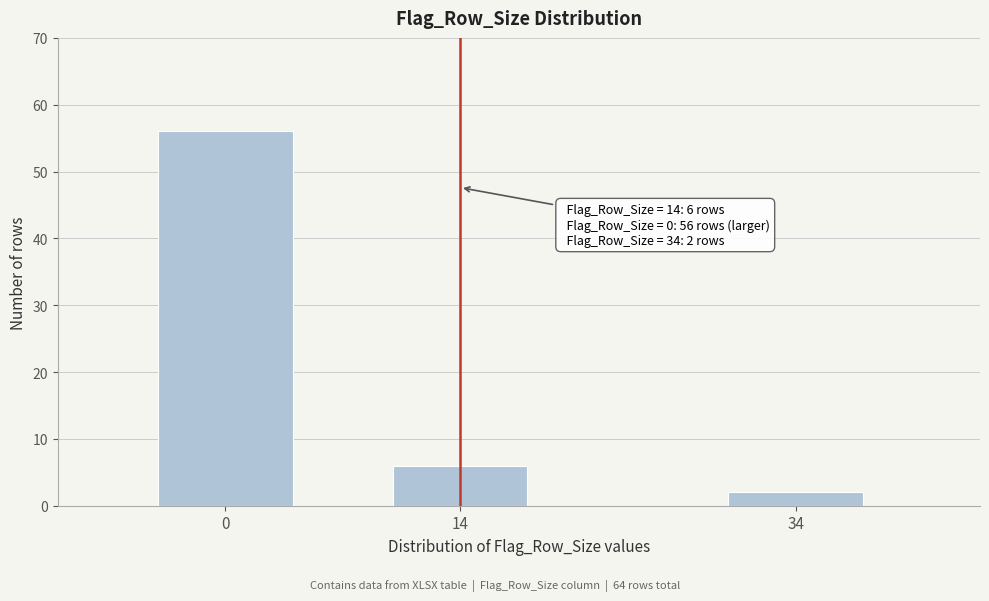

Reading right to left, what are all the values shown in this chart?

2	6	56